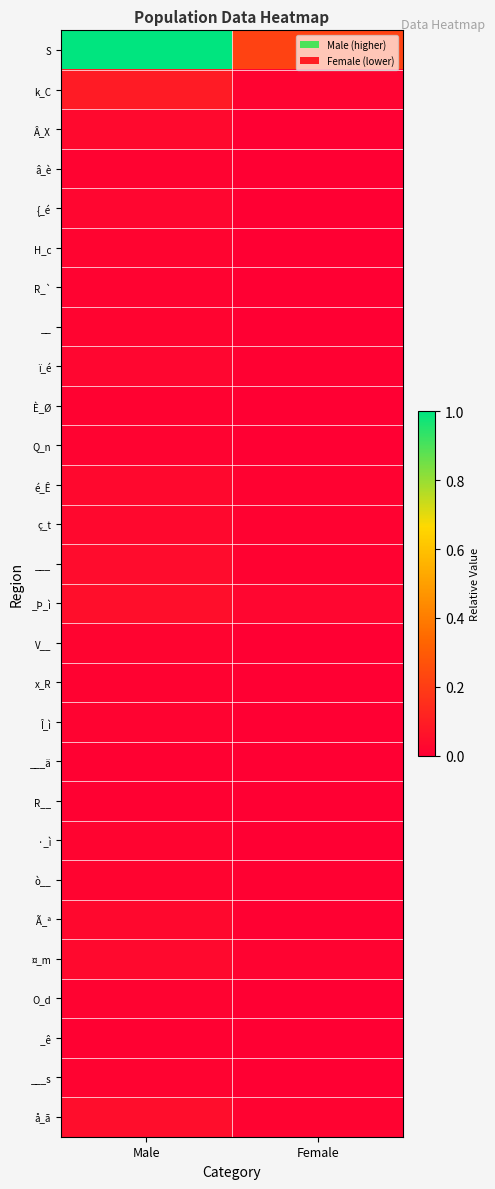

How many distinct data groups are displayed?

28